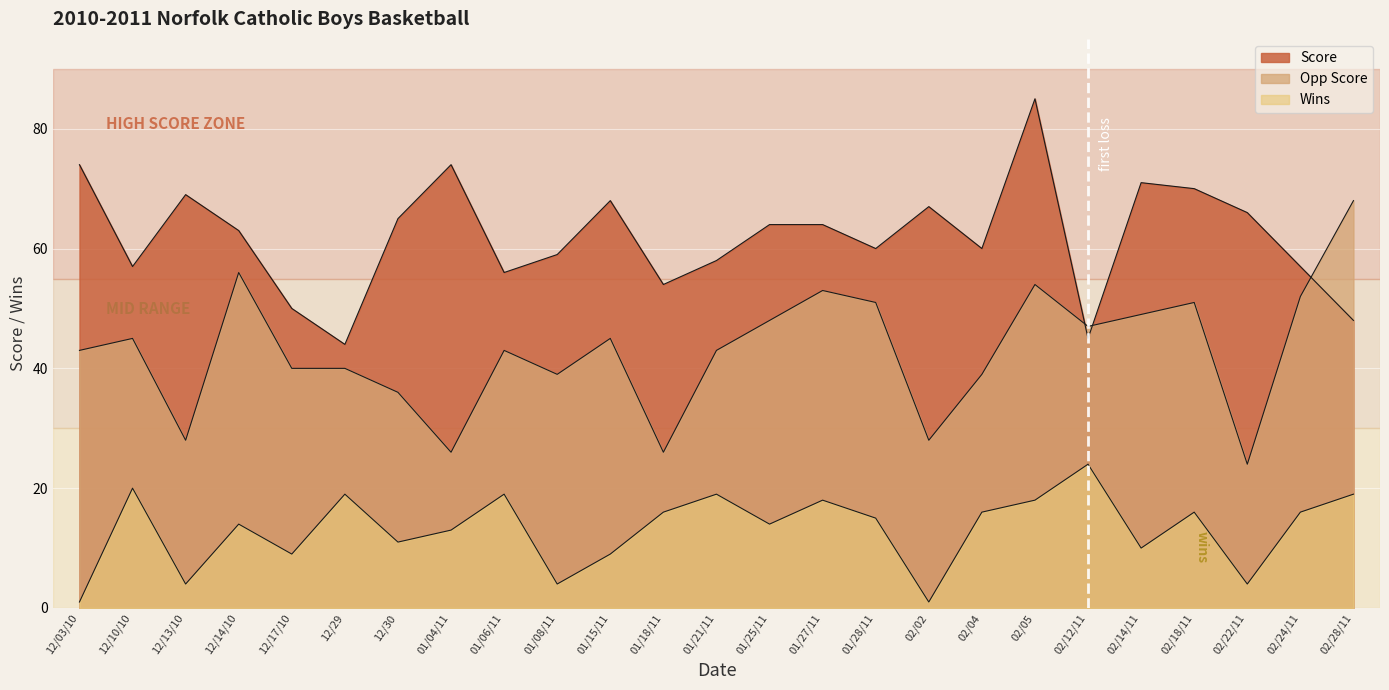

Rank the series by their maximum value, from lowest to highest.

Wins, Opp Score, Score